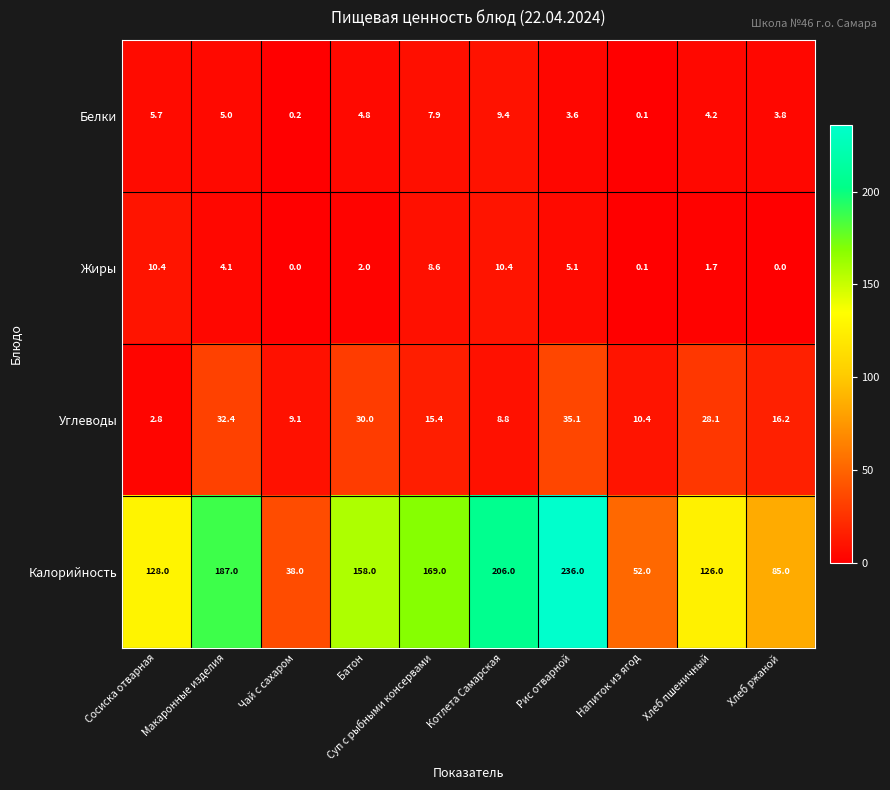

What is the spread (max minus min) of values at Чай с сахаром?

38.0